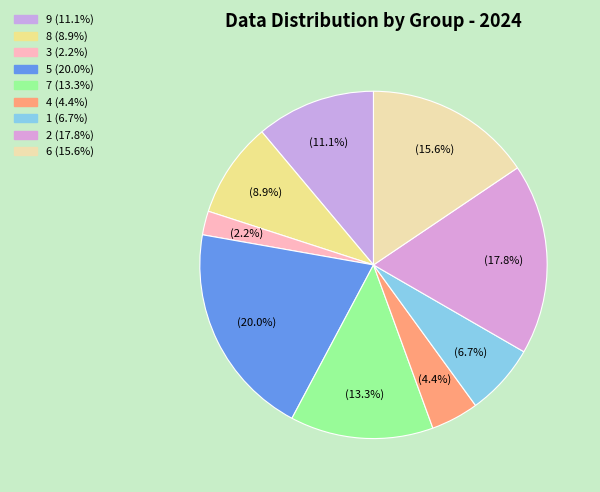

To the nearest percent, what portion does 3 represent?

2%